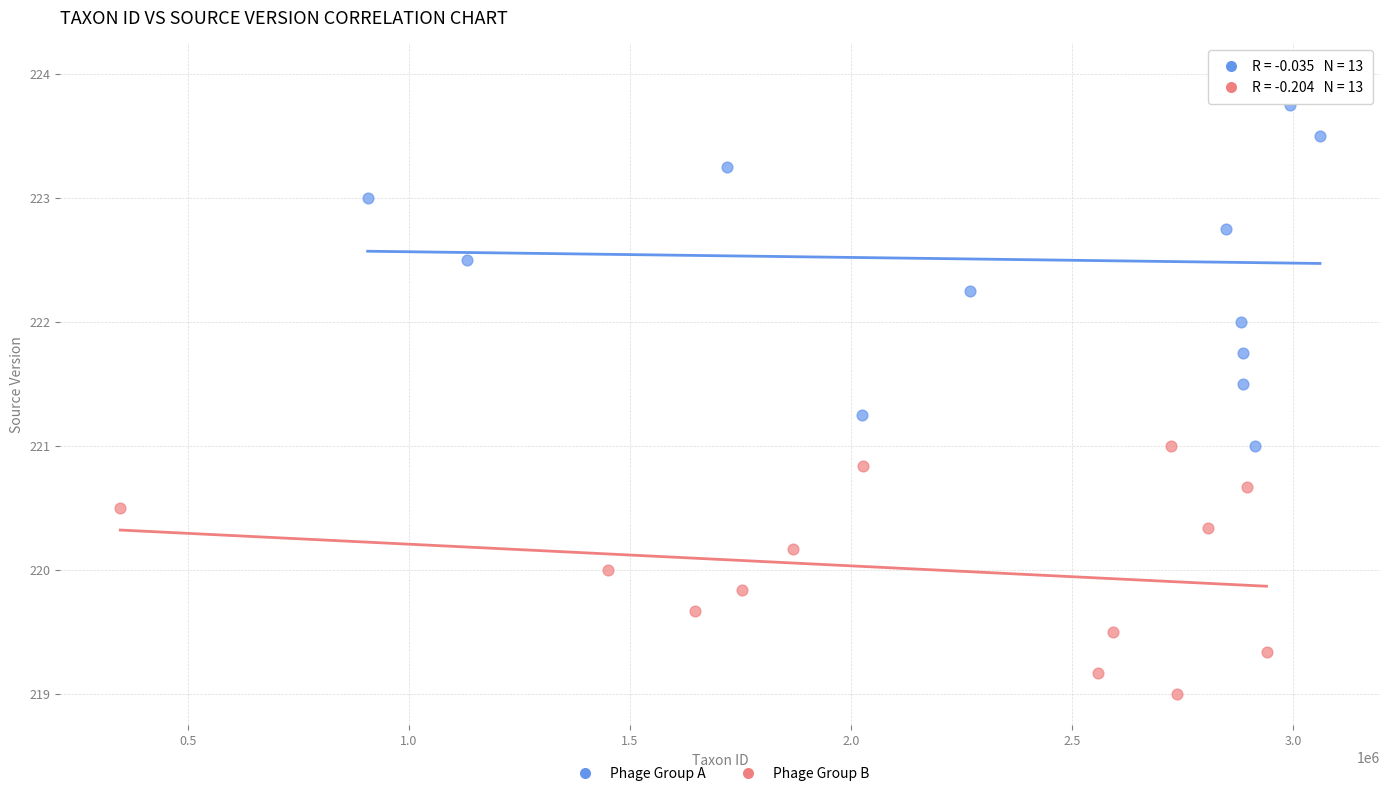

Which series contains the highest Y value?

Phage Group A